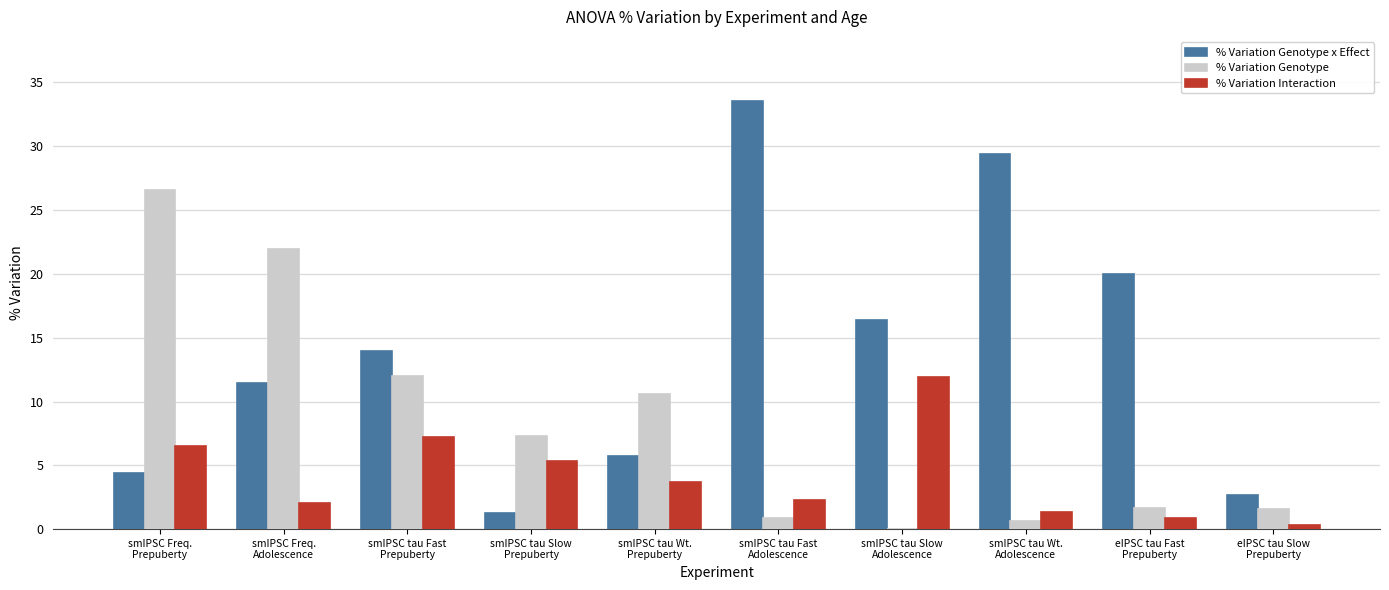

What is the sum of the % Variation Interaction values at smIPSC tau Fast
Adolescence and smIPSC tau Slow
Prepuberty?

7.6